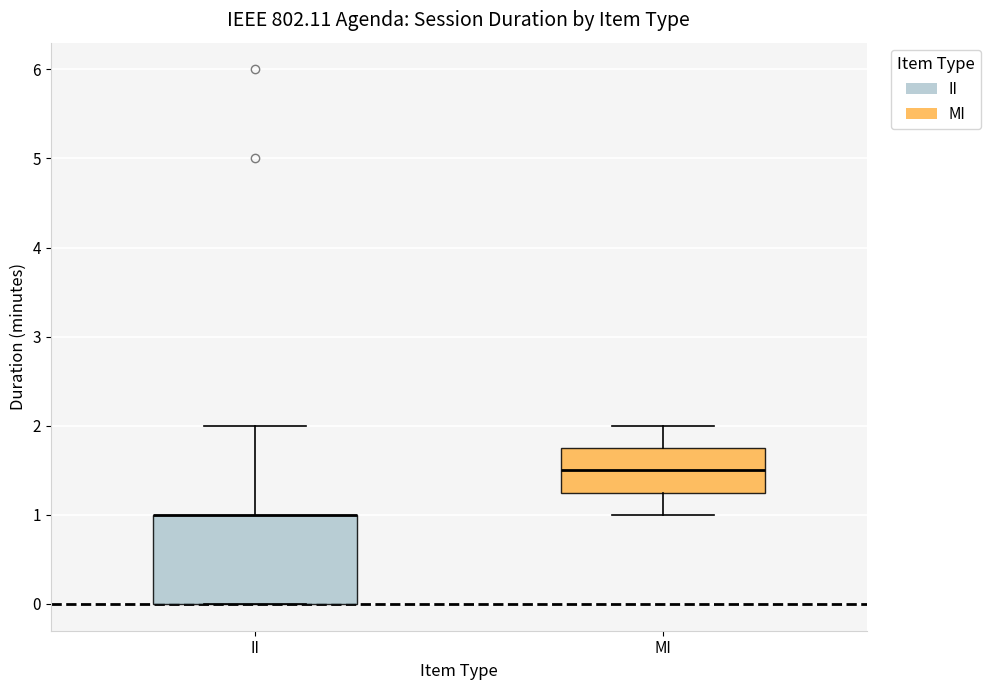

Reading left to right, read every box against the y-axis: the position of its median line, the range the box covers, and the ends of its whiskers. The values are not printed on the chart, so give them approximately, as read against the axis.

II: median 1.0 (drawn on the box's upper edge), box 0.0 to 1.0, whiskers 0.0 to 2.0
MI: median 1.5, box 1.3 to 1.8, whiskers 1.0 to 2.0